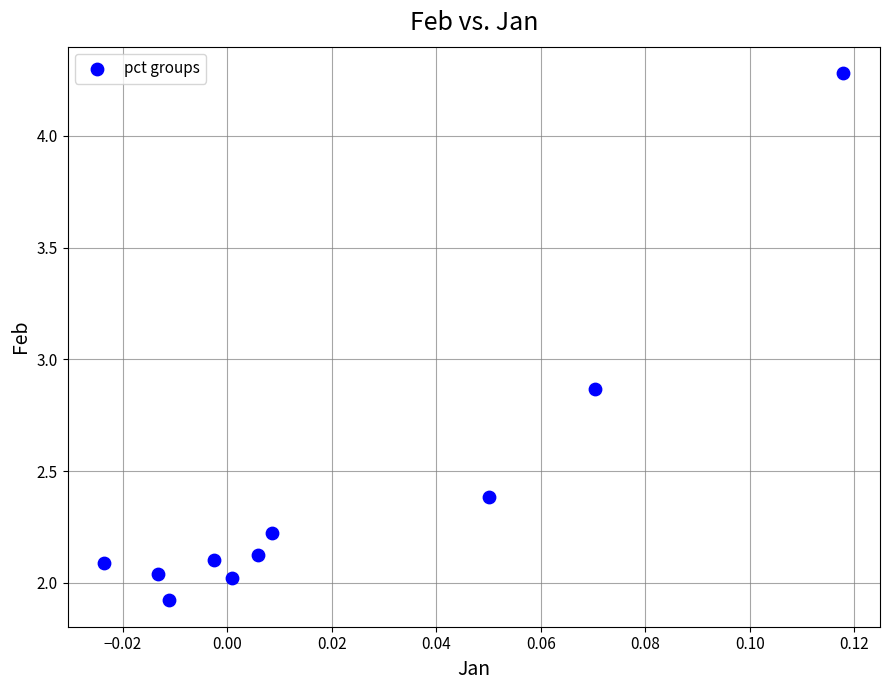

What is the average Y value?

2.4